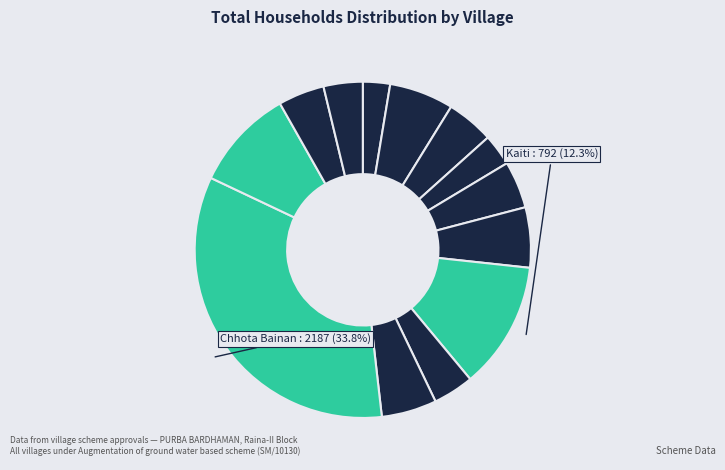

How many slices are in this pie chart?

13